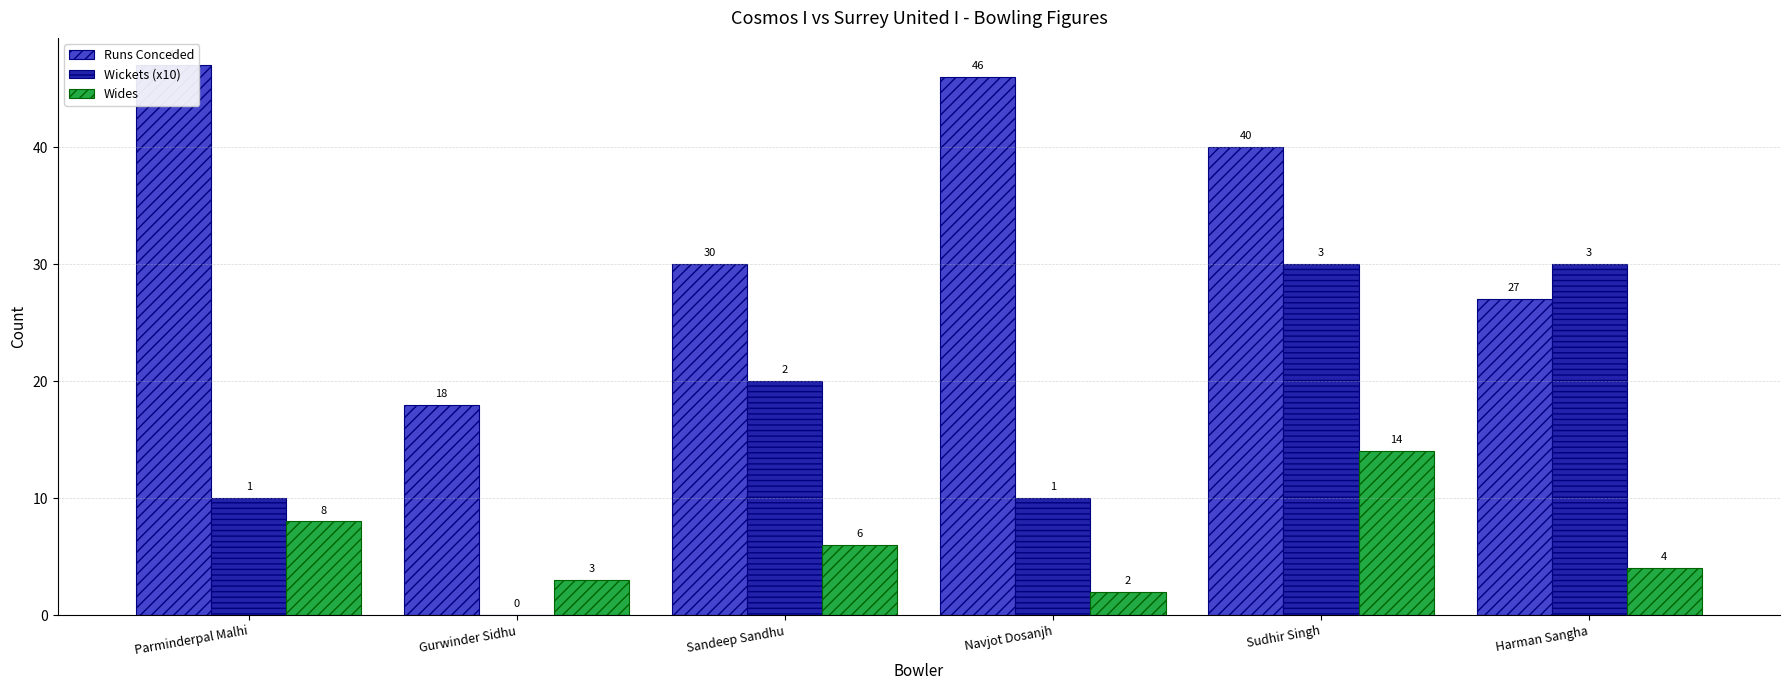

Between Sandeep Sandhu and Harman Sangha, which series saw the biggest shift?

Wickets (x10)